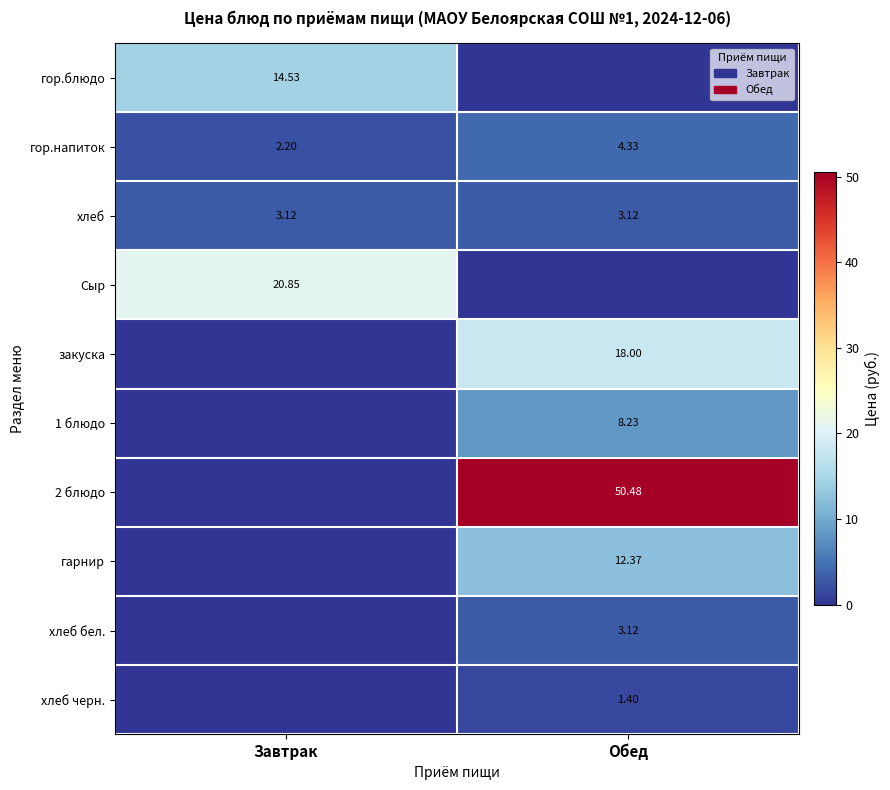

At which label does гор.напиток first exceed 4?

Обед